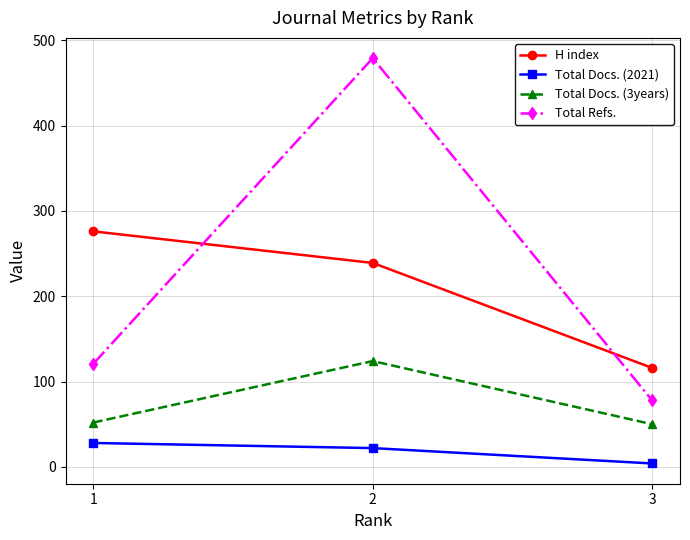

What value does the Total Refs. series have at 1, to the nearest 50?

100